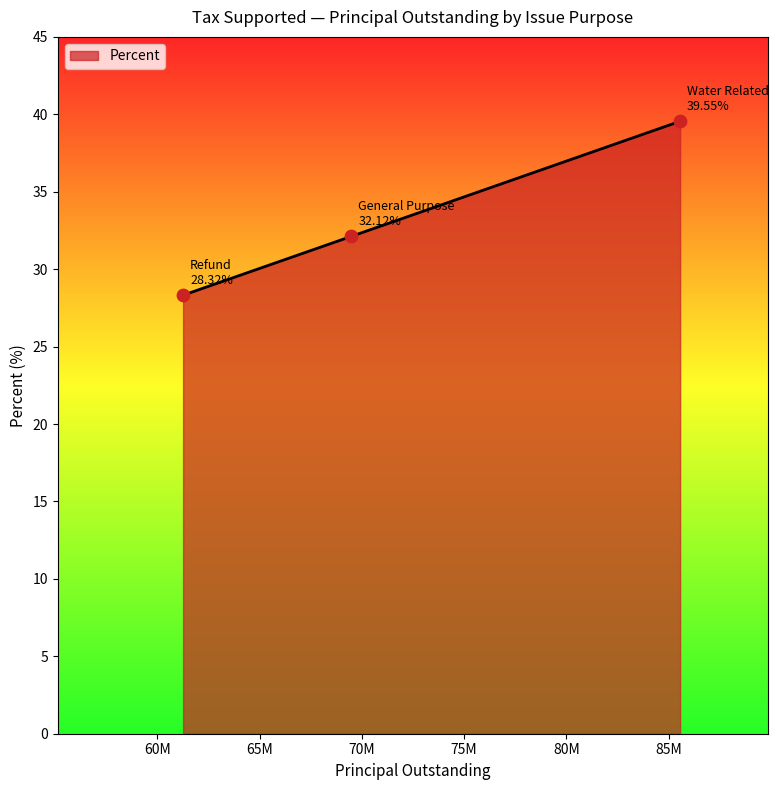

What is the sum of all values?

100.0